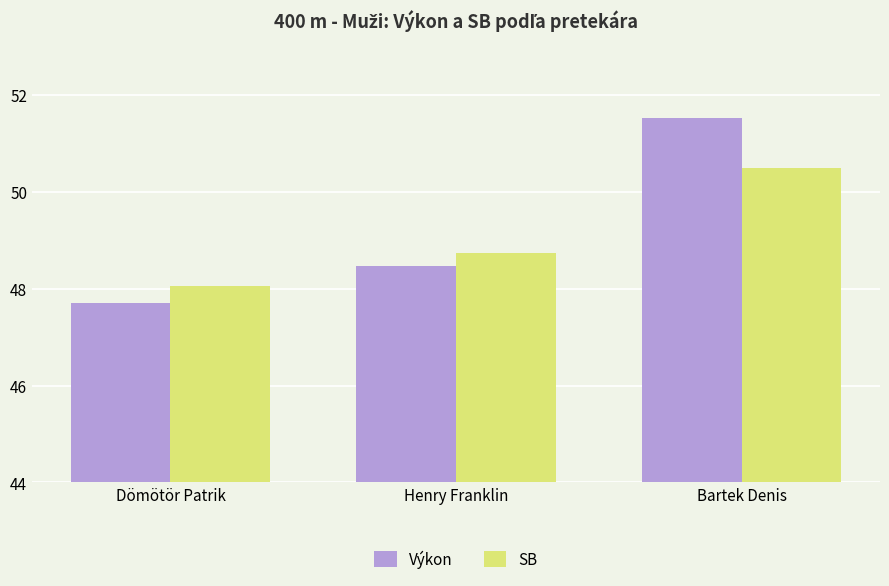

What position from the right is Bartek Denis?

1